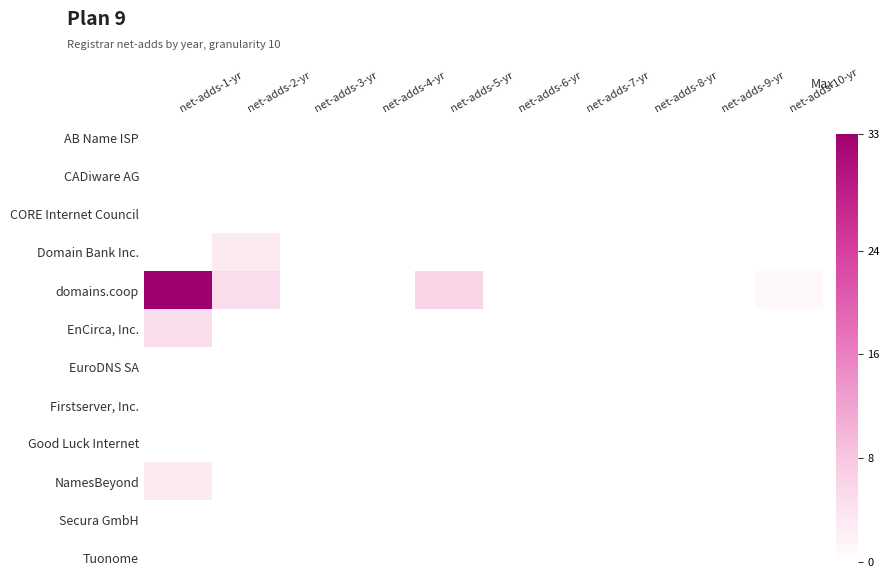

Reading left to right, extract all data points from this chart.

AB Name ISP: net-adds-1-yr=0	net-adds-2-yr=0	net-adds-3-yr=0	net-adds-4-yr=0	net-adds-5-yr=0	net-adds-6-yr=0	net-adds-7-yr=0	net-adds-8-yr=0	net-adds-9-yr=0	net-adds-10-yr=0
CADiware AG: net-adds-1-yr=0	net-adds-2-yr=0	net-adds-3-yr=0	net-adds-4-yr=0	net-adds-5-yr=0	net-adds-6-yr=0	net-adds-7-yr=0	net-adds-8-yr=0	net-adds-9-yr=0	net-adds-10-yr=0
CORE Internet Council: net-adds-1-yr=0	net-adds-2-yr=0	net-adds-3-yr=0	net-adds-4-yr=0	net-adds-5-yr=0	net-adds-6-yr=0	net-adds-7-yr=0	net-adds-8-yr=0	net-adds-9-yr=0	net-adds-10-yr=0
Domain Bank Inc.: net-adds-1-yr=0	net-adds-2-yr=3	net-adds-3-yr=0	net-adds-4-yr=0	net-adds-5-yr=0	net-adds-6-yr=0	net-adds-7-yr=0	net-adds-8-yr=0	net-adds-9-yr=0	net-adds-10-yr=0
domains.coop: net-adds-1-yr=33	net-adds-2-yr=5	net-adds-3-yr=0	net-adds-4-yr=0	net-adds-5-yr=6	net-adds-6-yr=0	net-adds-7-yr=0	net-adds-8-yr=0	net-adds-9-yr=0	net-adds-10-yr=1
EnCirca, Inc.: net-adds-1-yr=5	net-adds-2-yr=0	net-adds-3-yr=0	net-adds-4-yr=0	net-adds-5-yr=0	net-adds-6-yr=0	net-adds-7-yr=0	net-adds-8-yr=0	net-adds-9-yr=0	net-adds-10-yr=0
EuroDNS SA: net-adds-1-yr=0	net-adds-2-yr=0	net-adds-3-yr=0	net-adds-4-yr=0	net-adds-5-yr=0	net-adds-6-yr=0	net-adds-7-yr=0	net-adds-8-yr=0	net-adds-9-yr=0	net-adds-10-yr=0
Firstserver, Inc.: net-adds-1-yr=0	net-adds-2-yr=0	net-adds-3-yr=0	net-adds-4-yr=0	net-adds-5-yr=0	net-adds-6-yr=0	net-adds-7-yr=0	net-adds-8-yr=0	net-adds-9-yr=0	net-adds-10-yr=0
Good Luck Internet: net-adds-1-yr=0	net-adds-2-yr=0	net-adds-3-yr=0	net-adds-4-yr=0	net-adds-5-yr=0	net-adds-6-yr=0	net-adds-7-yr=0	net-adds-8-yr=0	net-adds-9-yr=0	net-adds-10-yr=0
NamesBeyond: net-adds-1-yr=3	net-adds-2-yr=0	net-adds-3-yr=0	net-adds-4-yr=0	net-adds-5-yr=0	net-adds-6-yr=0	net-adds-7-yr=0	net-adds-8-yr=0	net-adds-9-yr=0	net-adds-10-yr=0
Secura GmbH: net-adds-1-yr=0	net-adds-2-yr=0	net-adds-3-yr=0	net-adds-4-yr=0	net-adds-5-yr=0	net-adds-6-yr=0	net-adds-7-yr=0	net-adds-8-yr=0	net-adds-9-yr=0	net-adds-10-yr=0
Tuonome: net-adds-1-yr=0	net-adds-2-yr=0	net-adds-3-yr=0	net-adds-4-yr=0	net-adds-5-yr=0	net-adds-6-yr=0	net-adds-7-yr=0	net-adds-8-yr=0	net-adds-9-yr=0	net-adds-10-yr=0